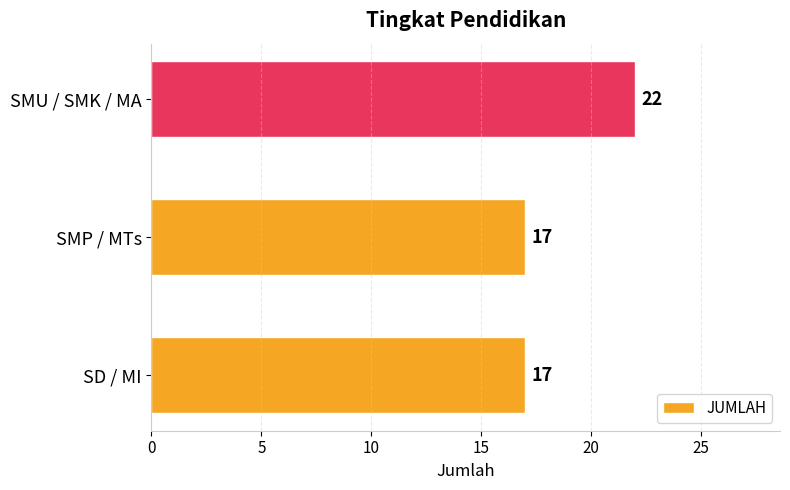

What is the change in value from SMP / MTs to SMU / SMK / MA?

+5